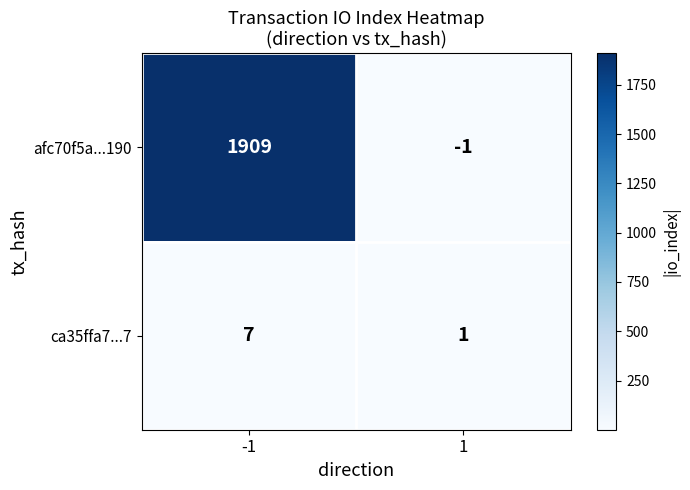

What is the maximum value for afc70f5a...190?

1909